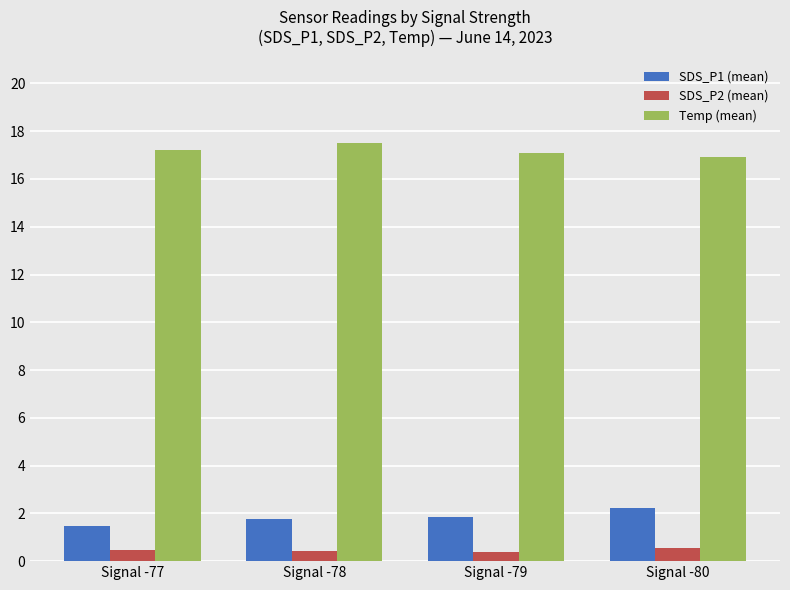

What is the average value of the SDS_P2 (mean) series?

0.5